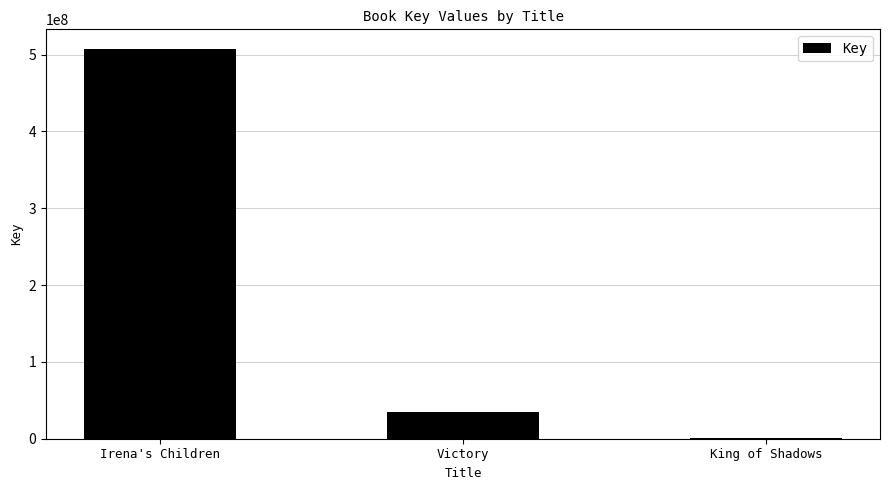

What is the sum of all values?

543795647